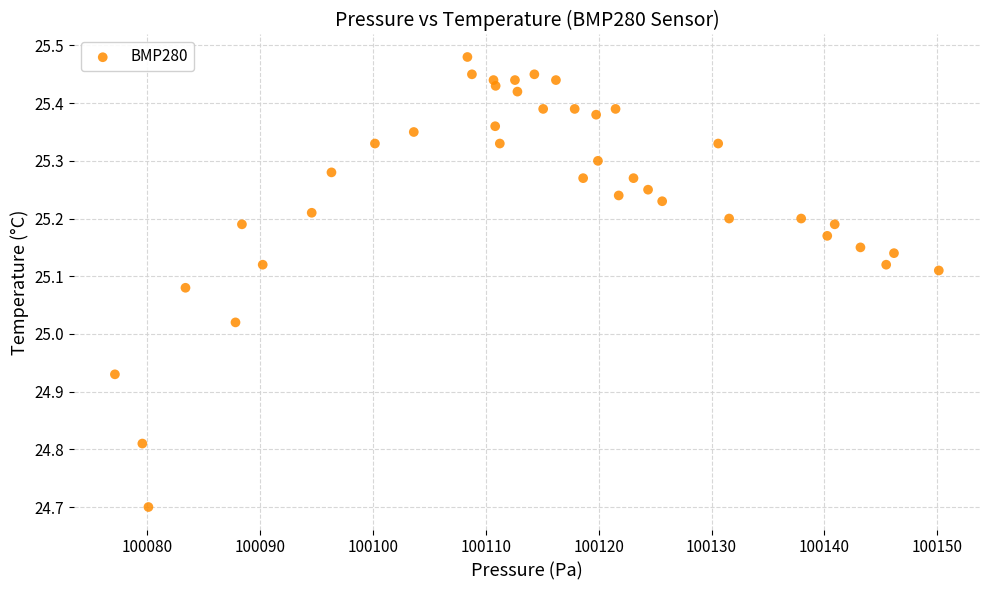

What is the range of Y values (max minus min)?

0.8